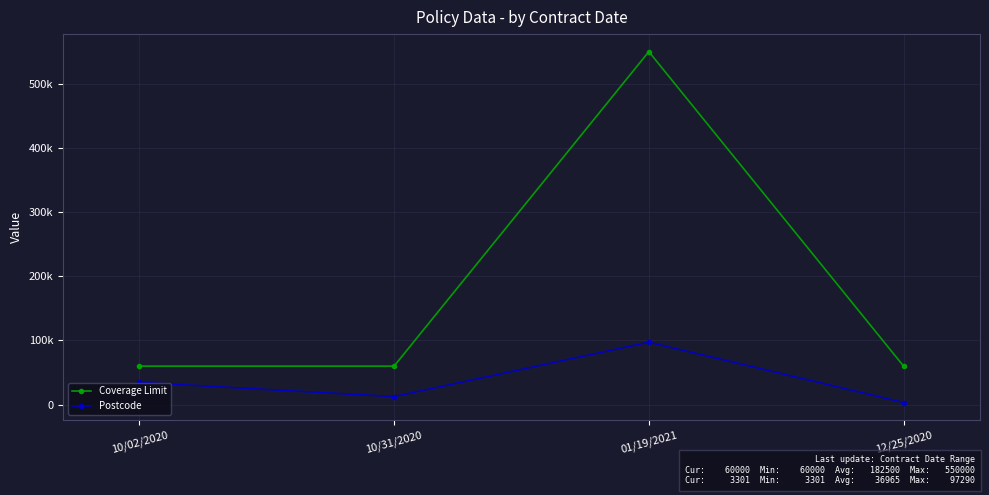

At which label is Postcode closest to 50295?

10/02/2020